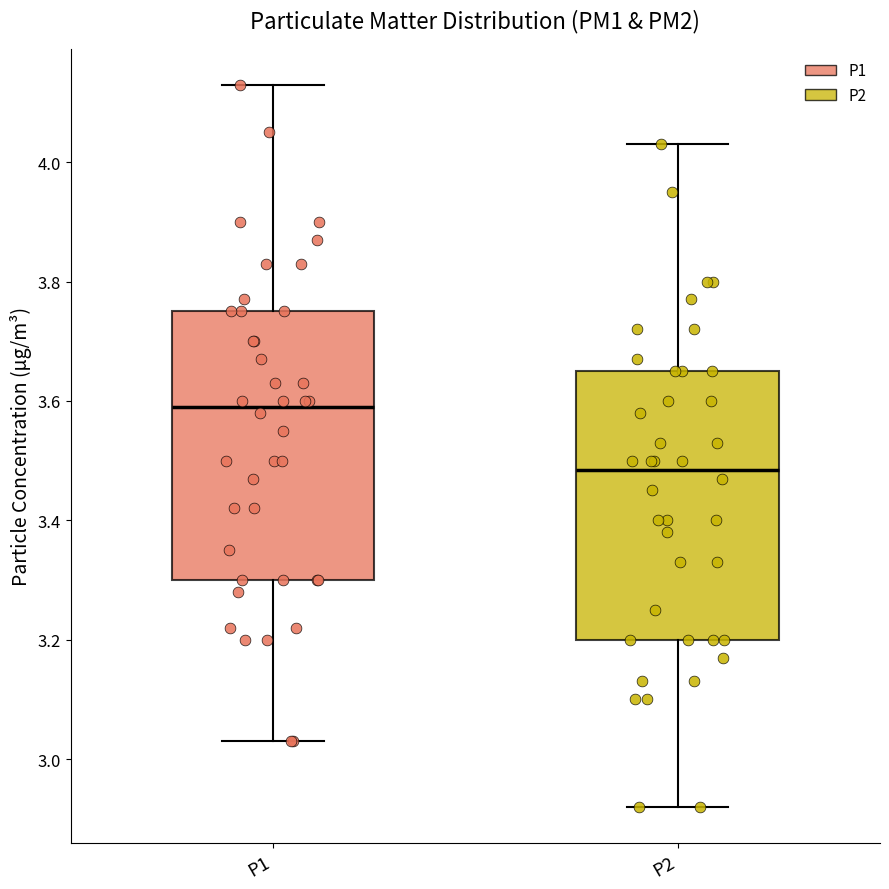

Reading left to right, transcribe this box plot: for each box, give where its median line is, the range the box spans, and where its two whiskers end, as read against the y-axis. The values are not printed on the chart, so give them approximately, as read against the axis.

P1: median 3.60, box 3.30 to 3.76, whiskers 3.04 to 4.14
P2: median 3.48, box 3.20 to 3.66, whiskers 2.92 to 4.04